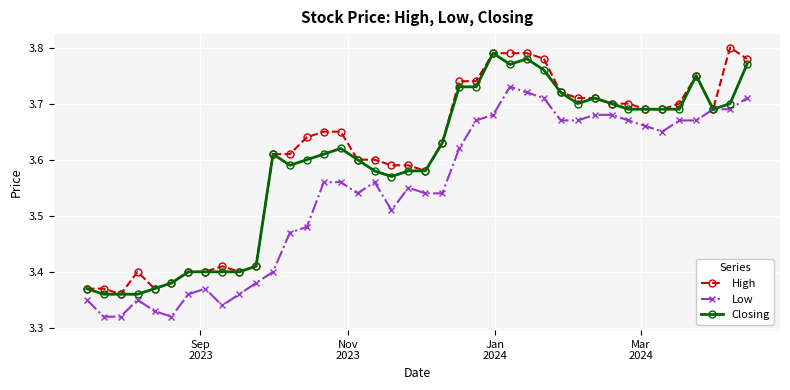

True or false: Closing has more than 0 points higher than both neighbors.

True